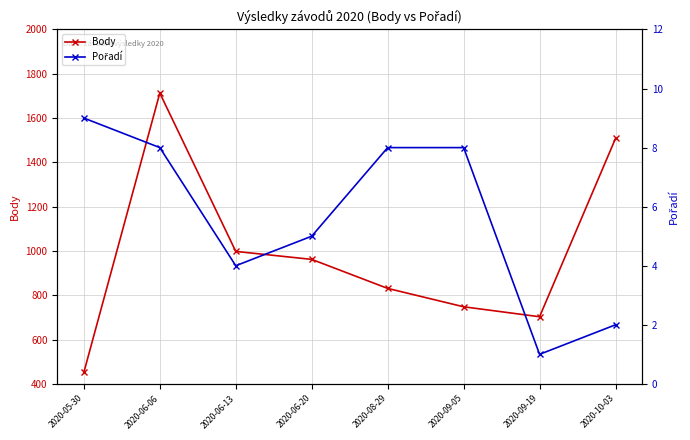

In Body, how many points are higher than both neighbors (excluding endpoints)?

1